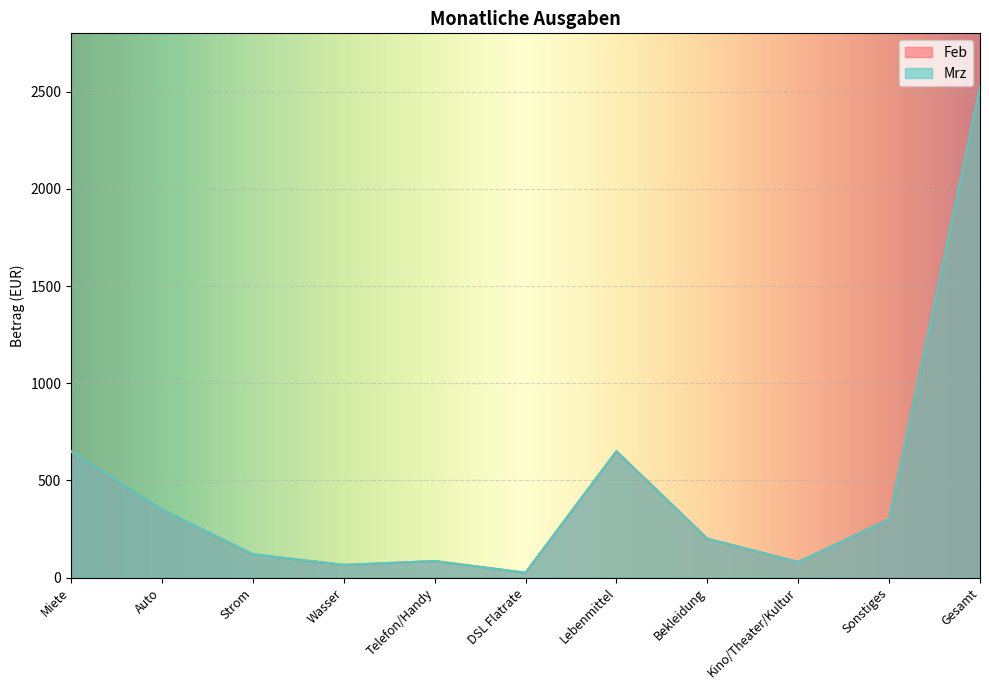

What is the label of the 11th point from the right?

Miete